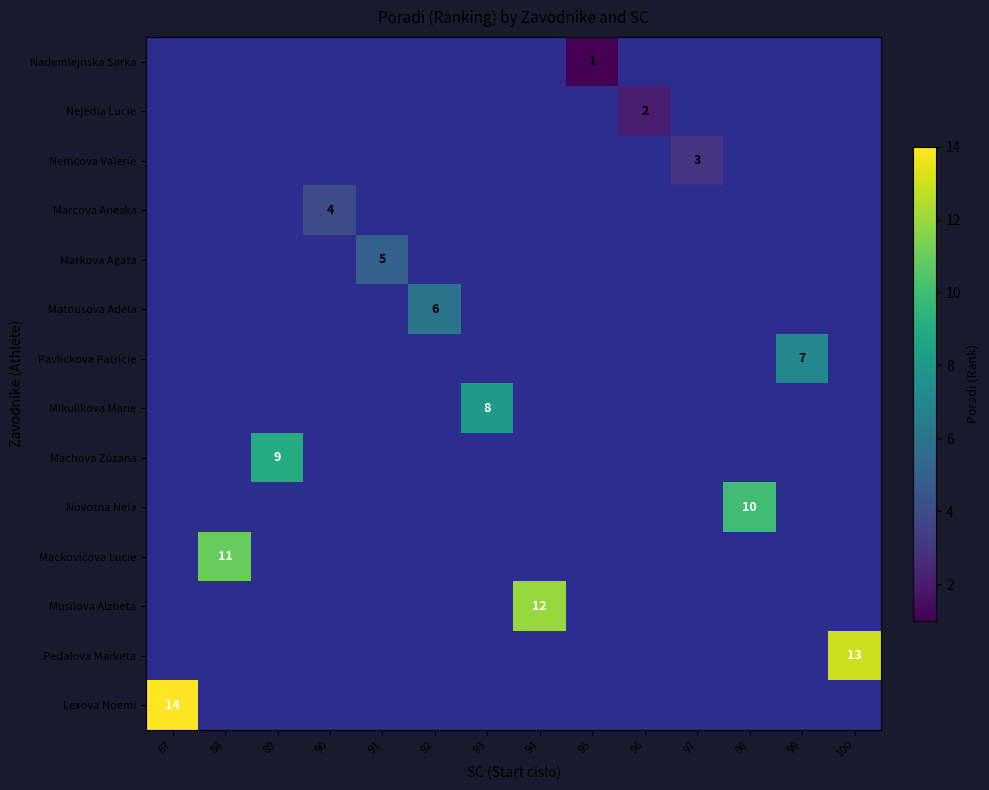

Is the value of Musilova Alzbeta at 91 greater than the value of Nemcova Valerie at 99?

No